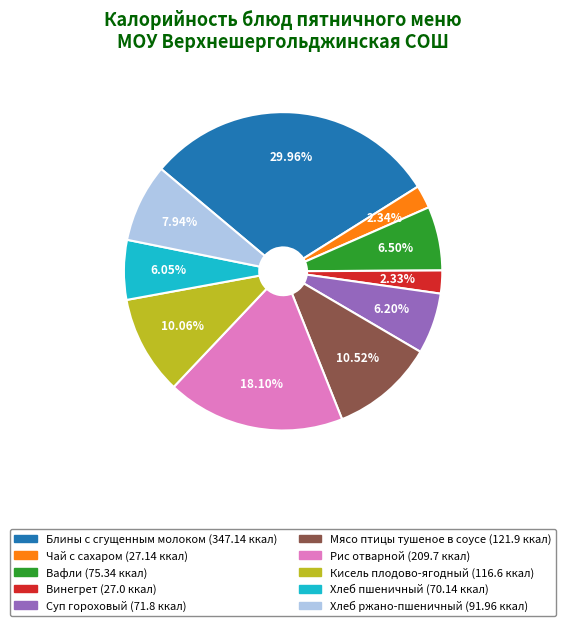

To the nearest percent, what percentage of the pie is Кисель плодово-ягодный?

10%